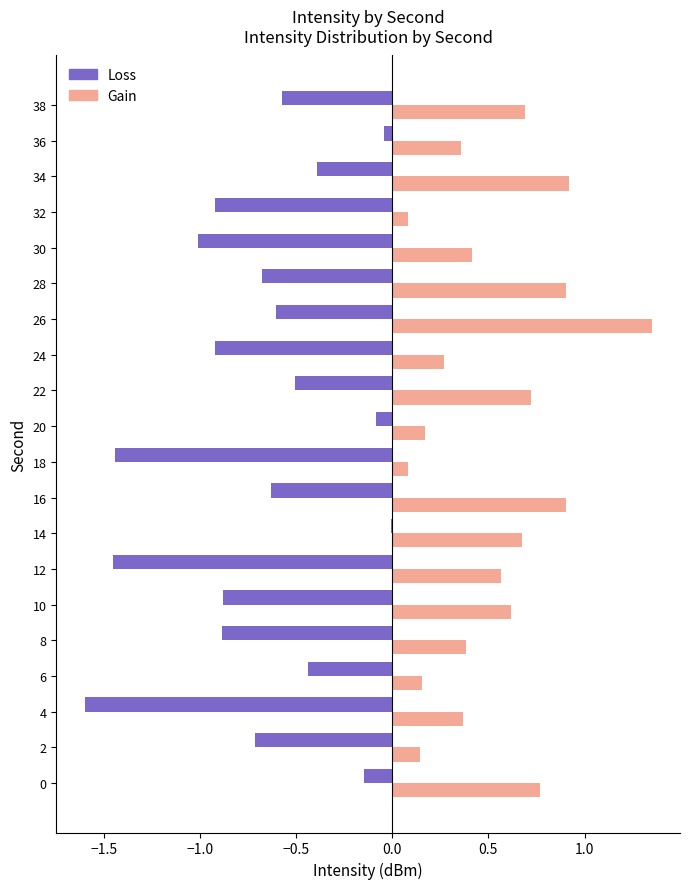

Which category has the highest value across all series?

26